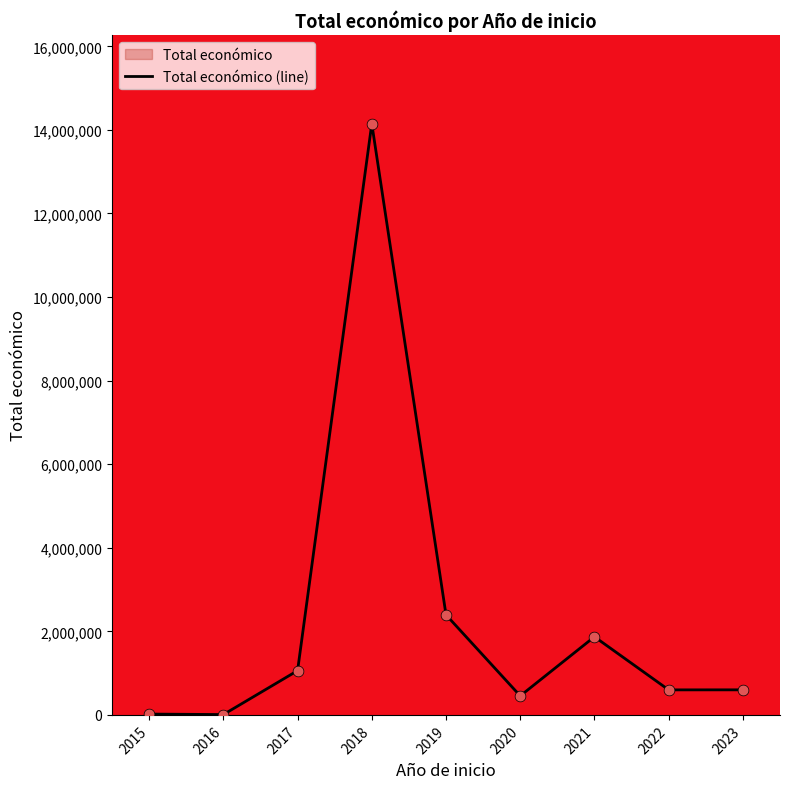

What is the change in value from 2018 to 2021?

-12278955